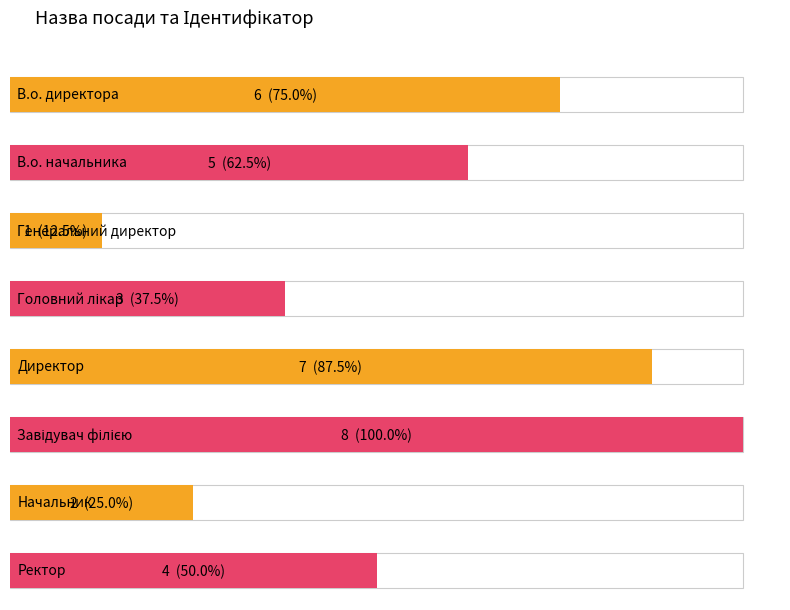

What is the difference between the second highest and minimum values?

6